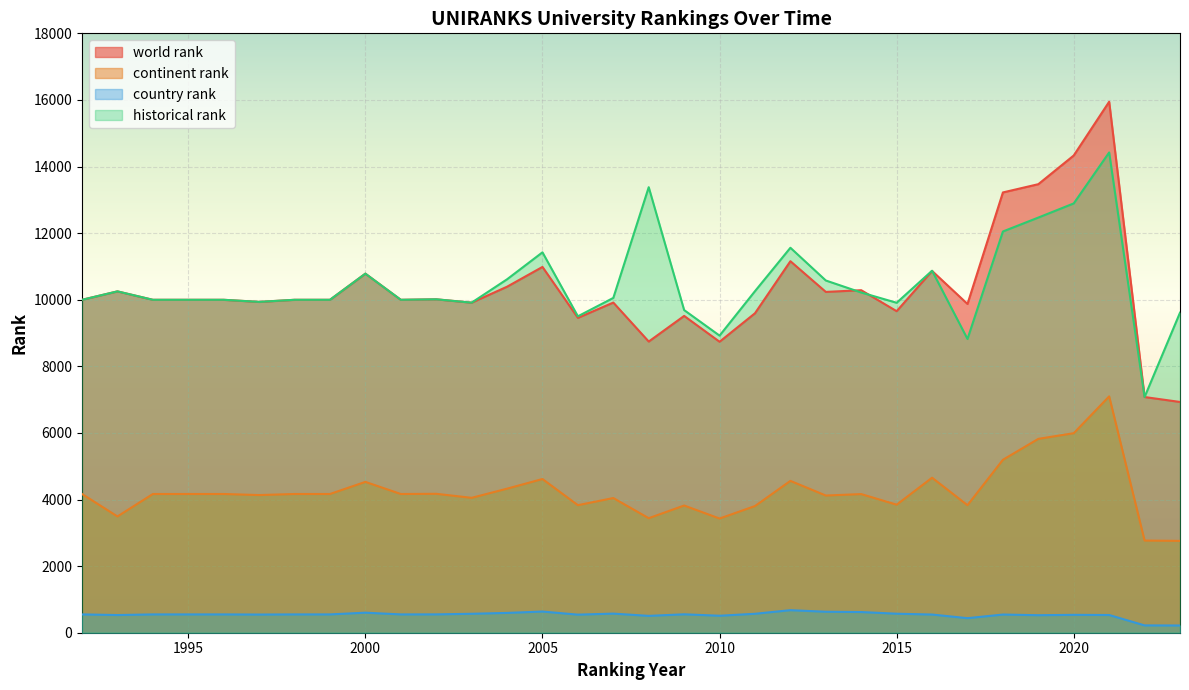

Reading left to right, what are all the values shown in this chart?

world rank: 1992=9998.0	1993=10251.0	1994=9998.0	1995=9998.0	1996=9998.0	1997=9935.0	1998=9998.0	1999=9998.0	2000=10783.0	2001=9998.0	2002=10013.0	2003=9912.0	2004=10391.0	2005=10985.0	2006=9456.0	2007=9915.0	2008=8744.0	2009=9514.0	2010=8738.0	2011=9594.0	2012=11157.0	2013=10235.0	2014=10286.0	2015=9656.0	2016=10865.0	2017=9873.0	2018=13222.0	2019=13470.0	2020=14332.0	2021=15946.0	2022=7078.0	2023=6930.0
continent rank: 1992=4166.0	1993=3492.0	1994=4166.0	1995=4166.0	1996=4166.0	1997=4134.0	1998=4166.0	1999=4166.0	2000=4530.0	2001=4166.0	2002=4172.0	2003=4051.0	2004=4326.0	2005=4616.0	2006=3830.0	2007=4045.0	2008=3439.0	2009=3820.0	2010=3429.0	2011=3804.0	2012=4560.0	2013=4120.0	2014=4163.0	2015=3845.0	2016=4655.0	2017=3830.0	2018=5194.0	2019=5822.0	2020=5992.0	2021=7098.0	2022=2768.0	2023=2758.0
country rank: 1992=550.0	1993=531.0	1994=550.0	1995=550.0	1996=550.0	1997=546.0	1998=550.0	1999=550.0	2000=602.0	2001=550.0	2002=551.0	2003=569.0	2004=595.0	2005=636.0	2006=543.0	2007=574.0	2008=506.0	2009=553.0	2010=510.0	2011=569.0	2012=677.0	2013=630.0	2014=621.0	2015=571.0	2016=546.0	2017=437.0	2018=546.0	2019=526.0	2020=537.0	2021=532.0	2022=220.0	2023=217.0
historical rank: 1992=9998.0	1993=10251.0	1994=9998.0	1995=9998.0	1996=9998.0	1997=9935.0	1998=9998.0	1999=9998.0	2000=10783.0	2001=9998.0	2002=10013.0	2003=9912.0	2004=10613.5	2005=11423.5	2006=9502.0	2007=10054.5	2008=13379.5	2009=9689.0	2010=8922.0	2011=10257.0	2012=11560.5	2013=10577.5	2014=10216.5	2015=9908.5	2016=10871.0	2017=8821.5	2018=12049.5	2019=12467.5	2020=12892.5	2021=14423.0	2022=7078.0	2023=9611.0